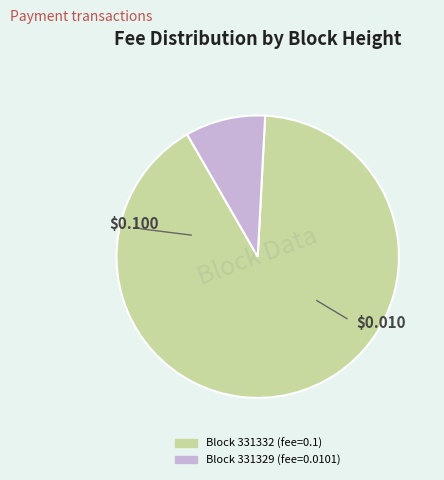

How many segments does this pie chart have?

2